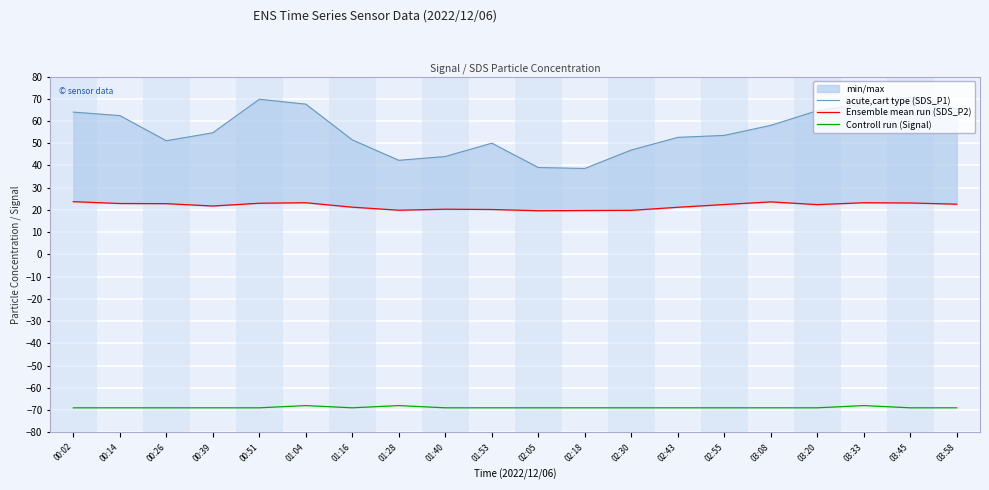

How many data points in acute,cart type (SDS_P1) are above 54?

10